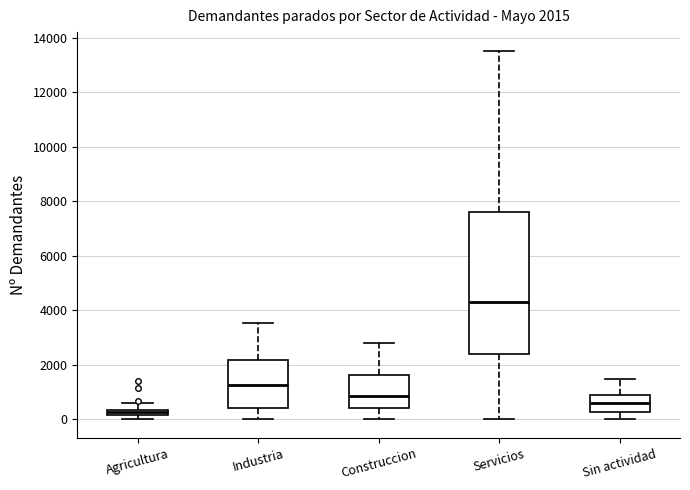

Comparing the boxes themselves (not the whiskers), which one is the tallest?

Servicios